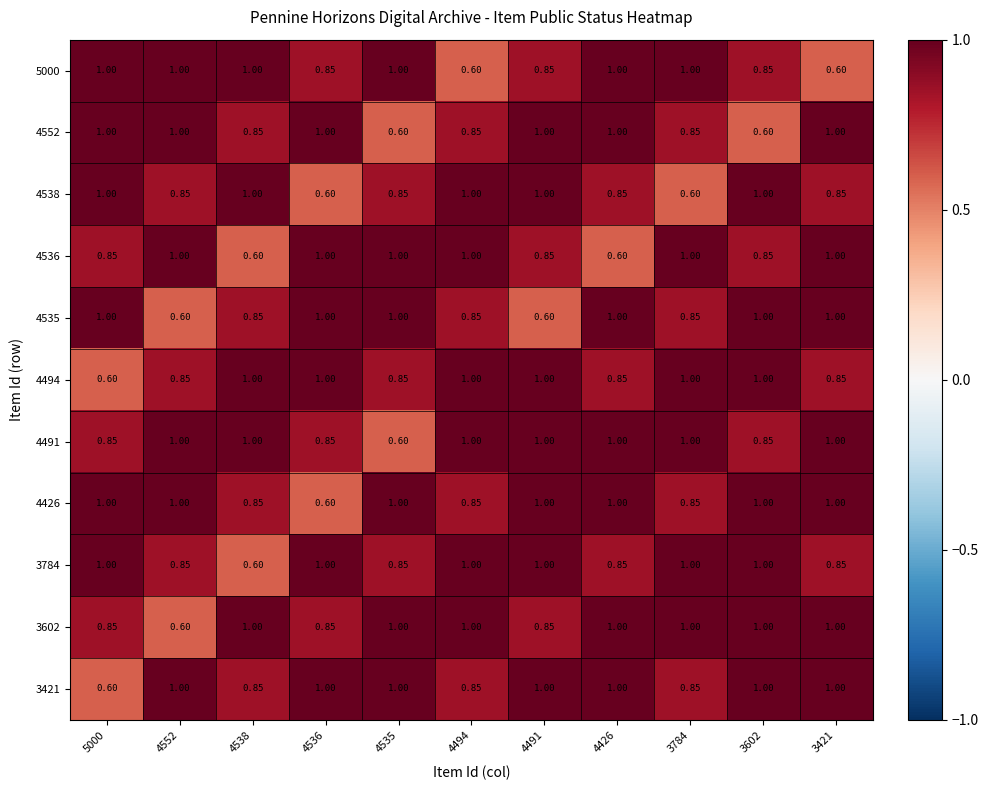

At which category is the sum across all series the highest?

4491